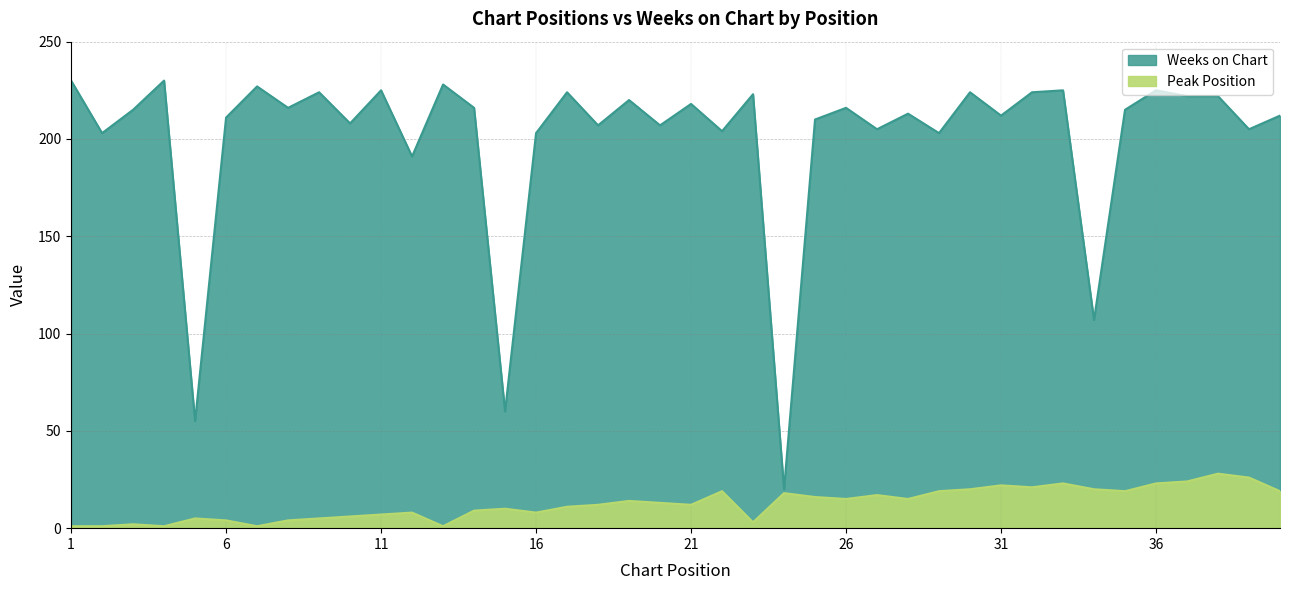

Does the chart display data point markers on the line(s)?

No